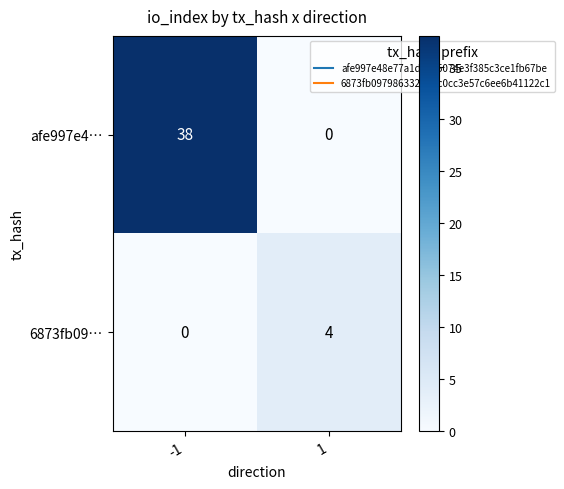

Reading left to right, extract all data points from this chart.

afe997e4…: -1=38	1=0
6873fb09…: -1=0	1=4